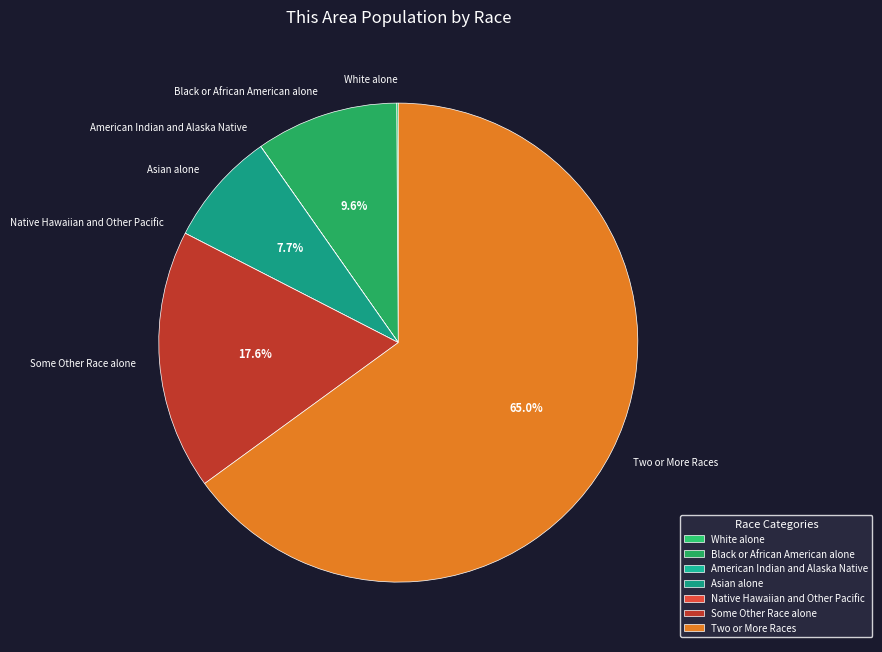

Between Some Other Race alone and Two or More Races, which is larger?

Two or More Races